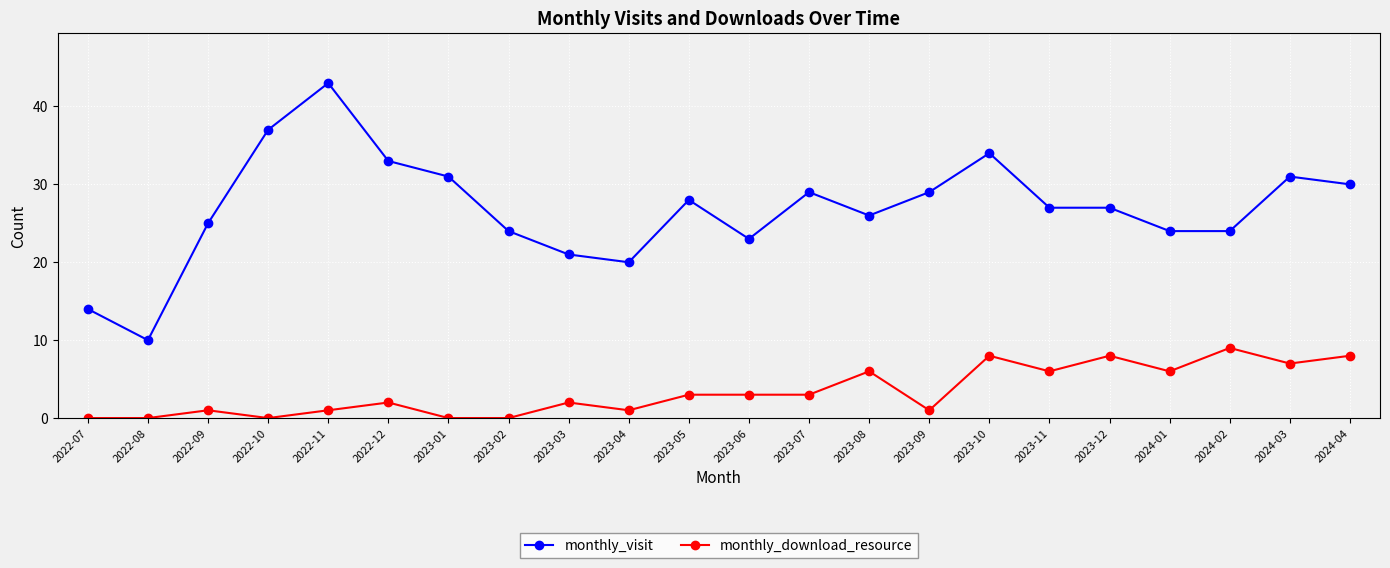

The value of monthly_download_resource at 2024-02 is 4. True or false?

False